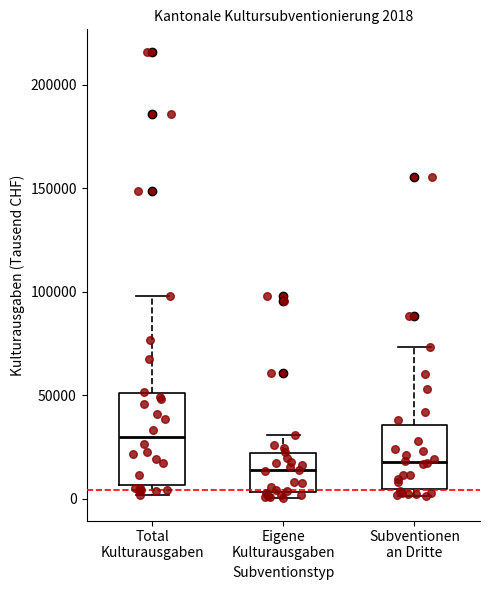

Which box is the tallest, from its lower edge to its upper edge?

Total Kulturausgaben